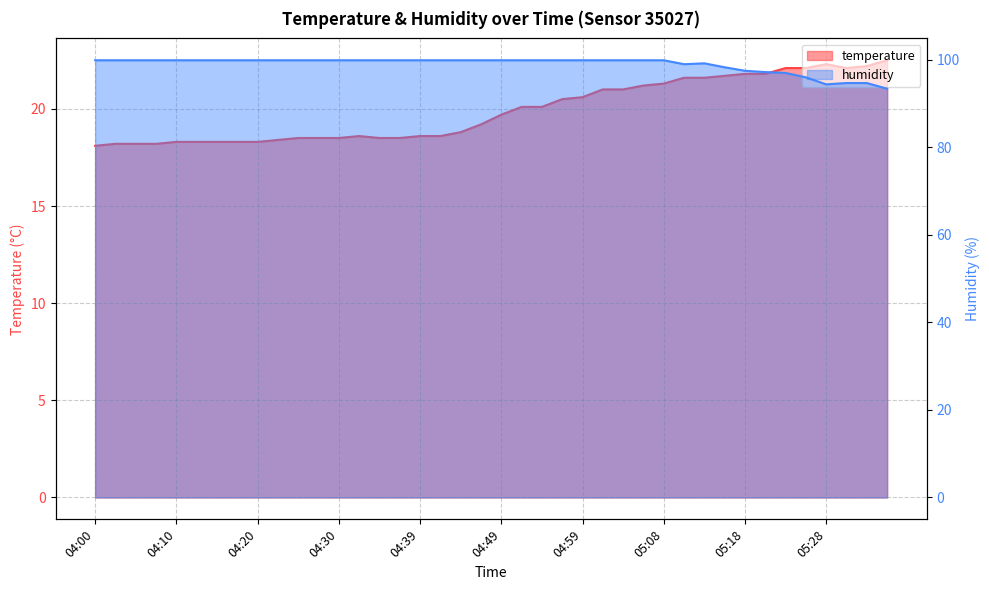

Which series has the largest total across all categories?

humidity